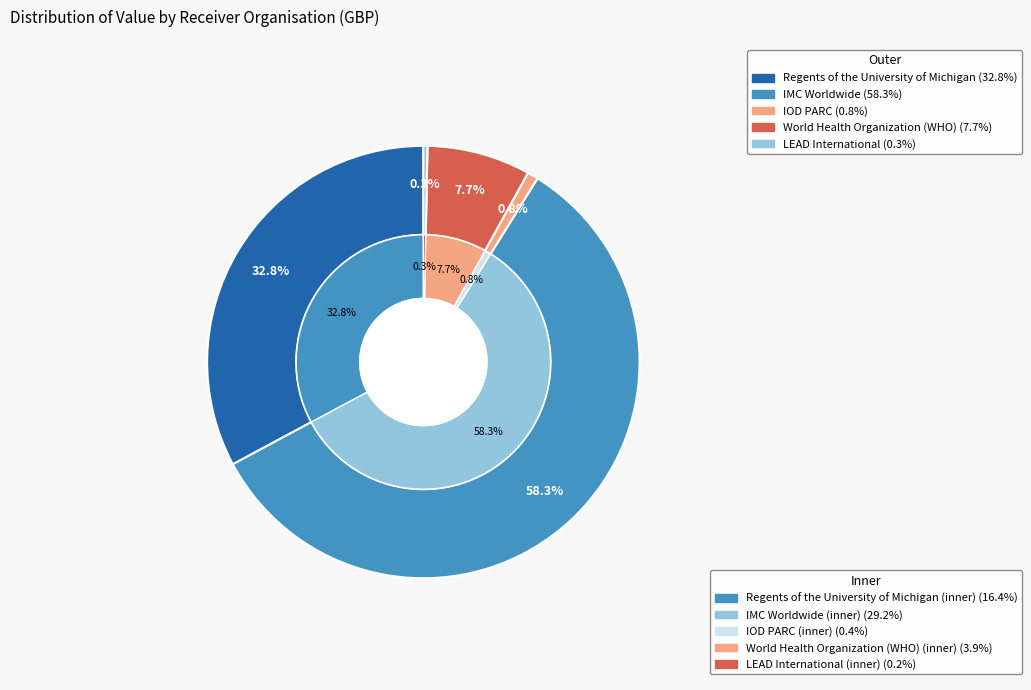

Is it true that LEAD International is 15% of the pie?

False